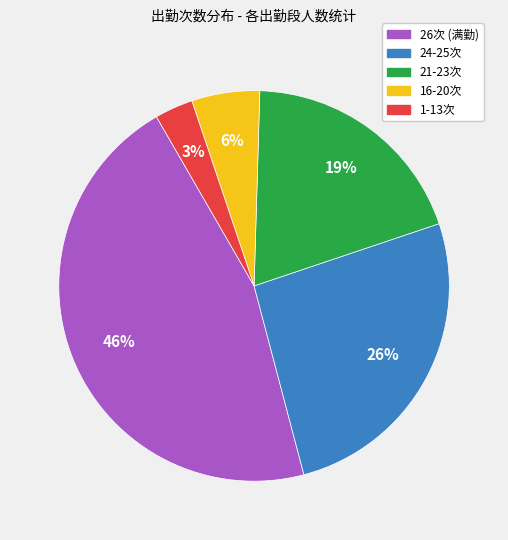

To the nearest percent, what is the difference between the largest and smallest slice percentages?

43%